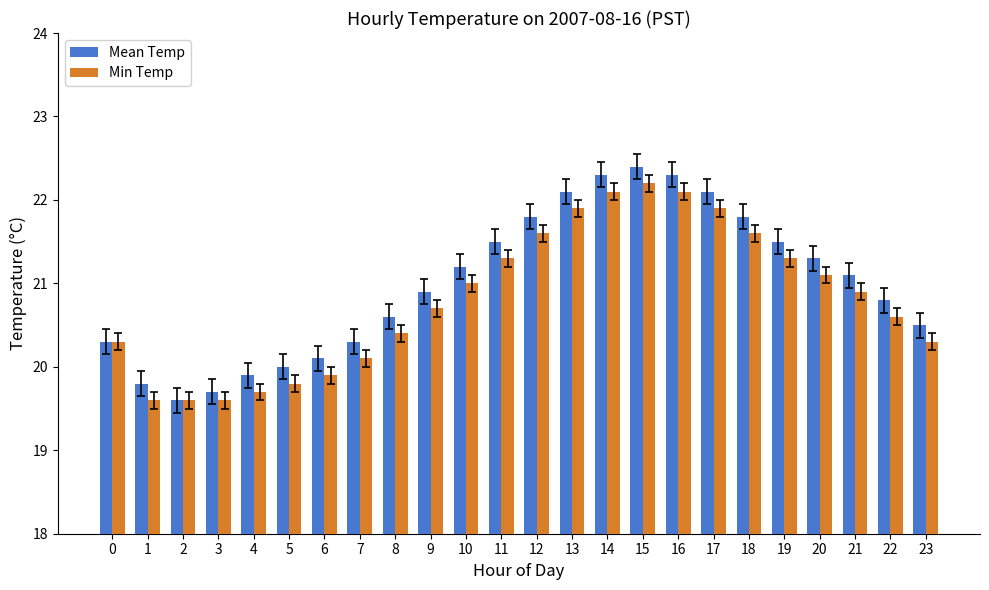

What is the difference between the second highest and minimum values in the Min Temp series?

2.5